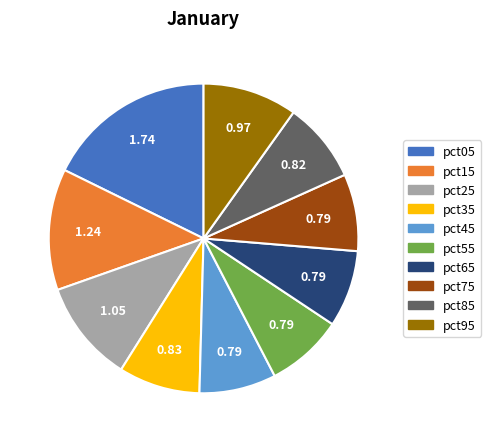

Which category has the biggest portion of the pie?

pct05